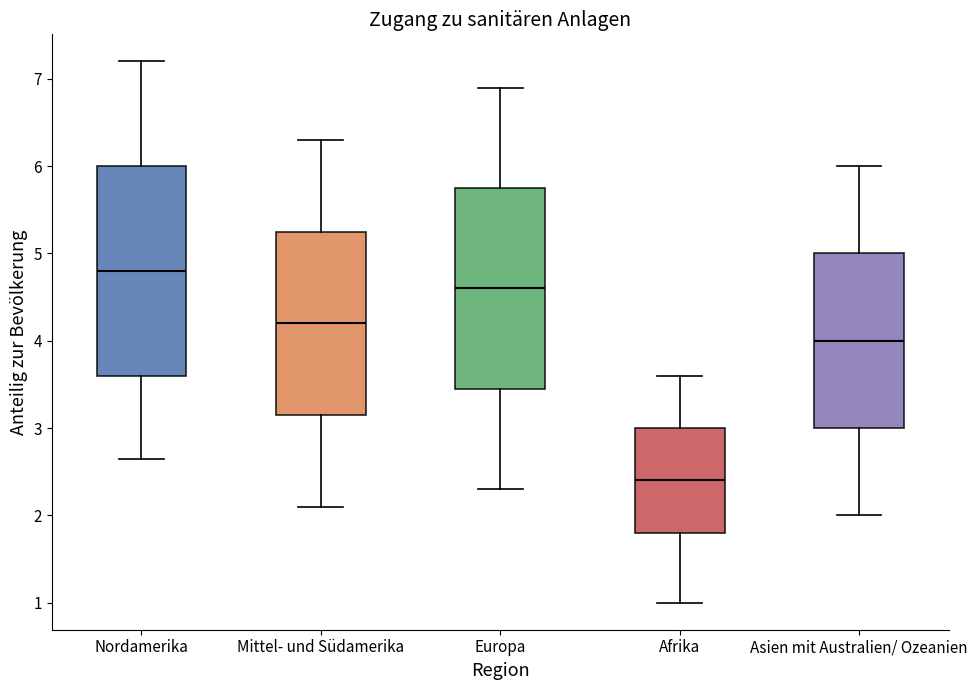

Reading left to right, transcribe this box plot: for each box, give where its median line is, the range the box spans, and where its two whiskers end, as read against the y-axis. The values are not printed on the chart, so give them approximately, as read against the axis.

Nordamerika: median 4.8, box 3.6 to 6.0, whiskers 2.6 to 7.2
Mittel- und Südamerika: median 4.2, box 3.2 to 5.3, whiskers 2.1 to 6.3
Europa: median 4.6, box 3.5 to 5.8, whiskers 2.3 to 6.9
Afrika: median 2.4, box 1.8 to 3.0, whiskers 1.0 to 3.6
Asien mit Australien/ Ozeanien: median 4.0, box 3.0 to 5.0, whiskers 2.0 to 6.0